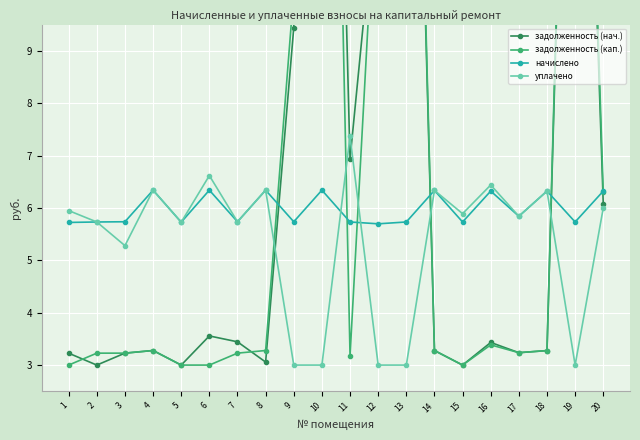

How many distinct data groups are displayed?

4